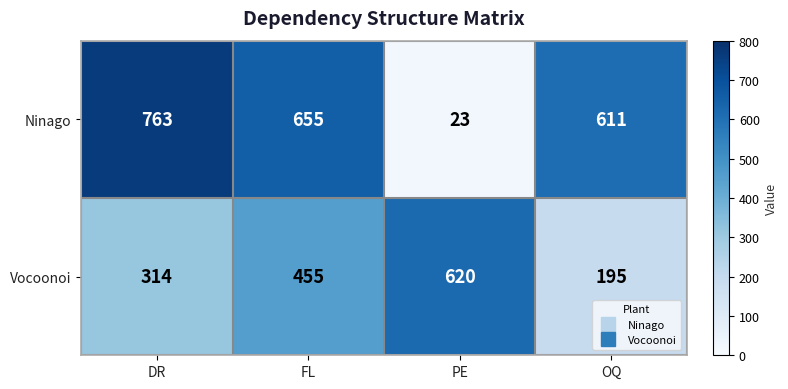

Reading left to right, transcribe all the data shown in this chart.

Ninago: DR=763	FL=655	PE=23	OQ=611
Vocoonoi: DR=314	FL=455	PE=620	OQ=195